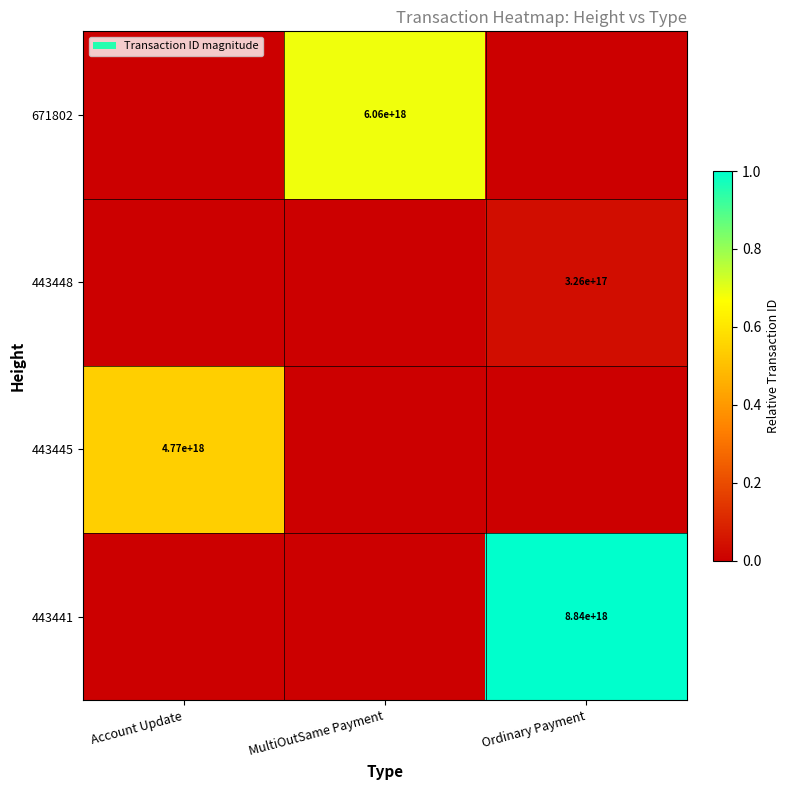

Is it true that 443448 equals 326000000000000000 at Ordinary Payment?

True